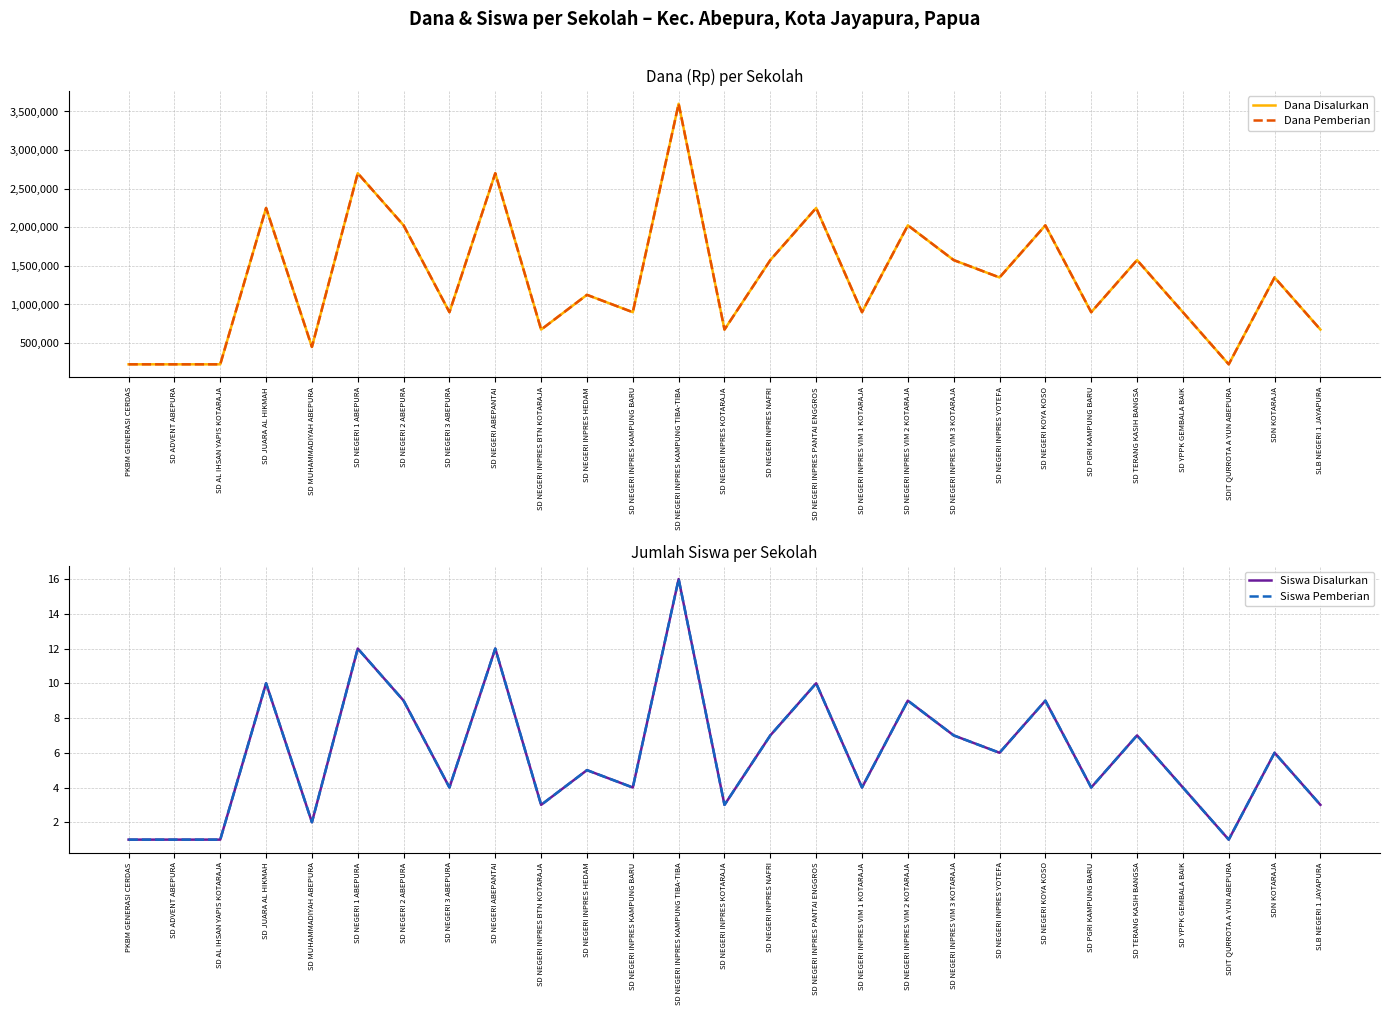

What is the label of the 8th point from the right?

SD NEGERI INPRES YOTEFA